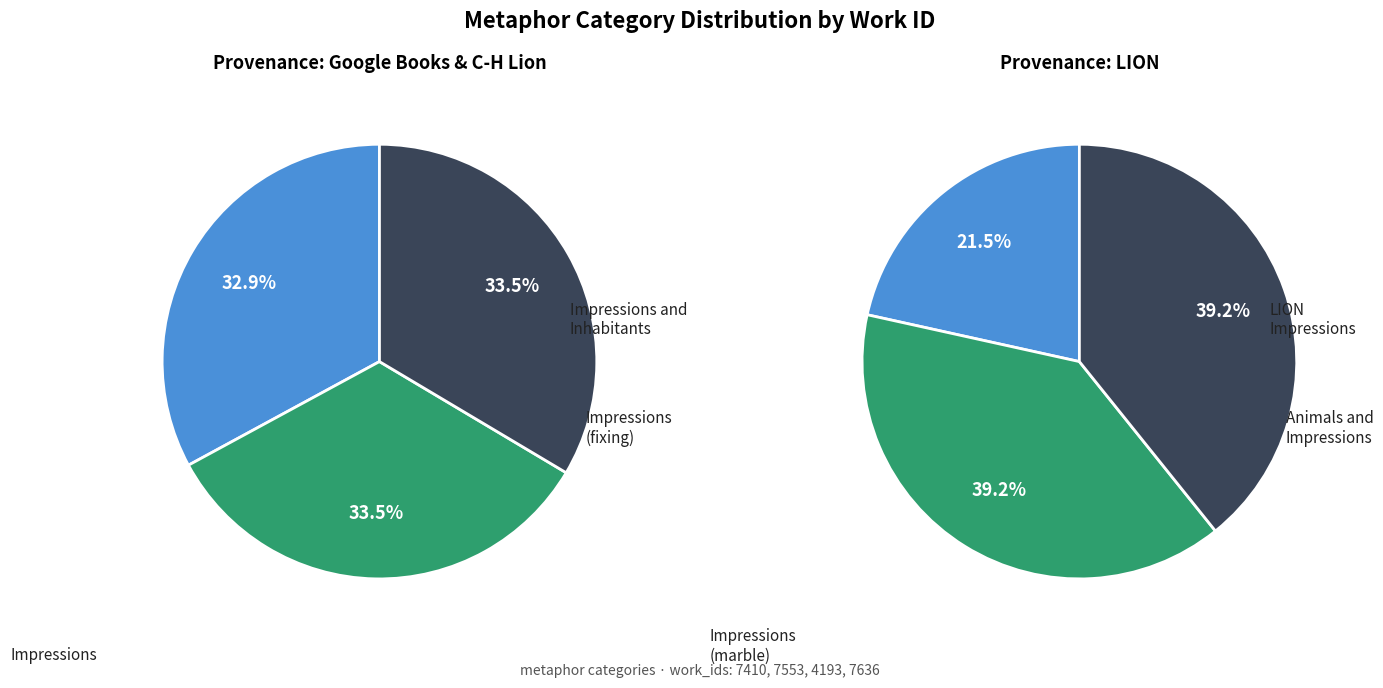

Count the number of slices in the pie.

6